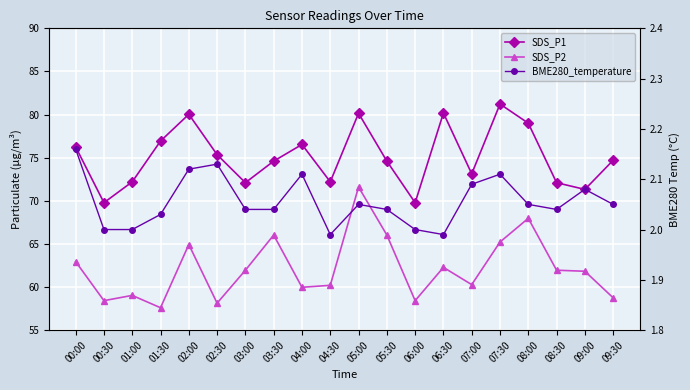

At which label does SDS_P1 first exceed 74?

00:00